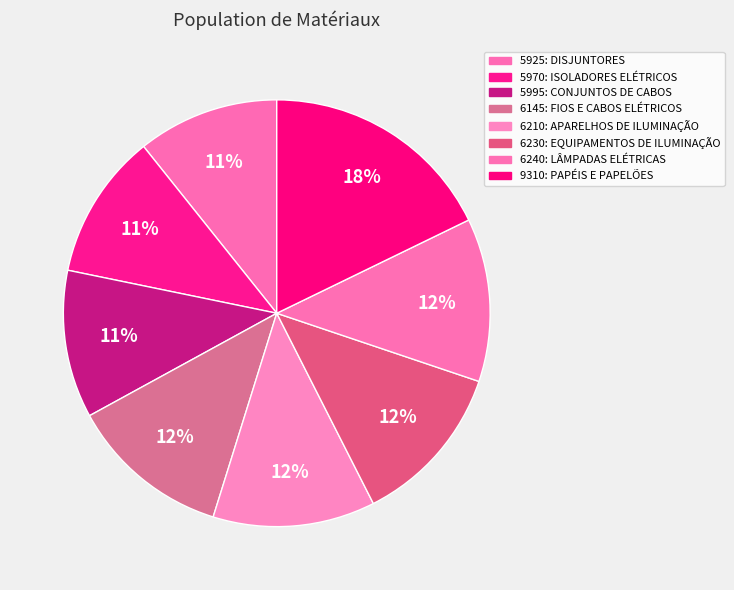

Count the number of slices in the pie.

8